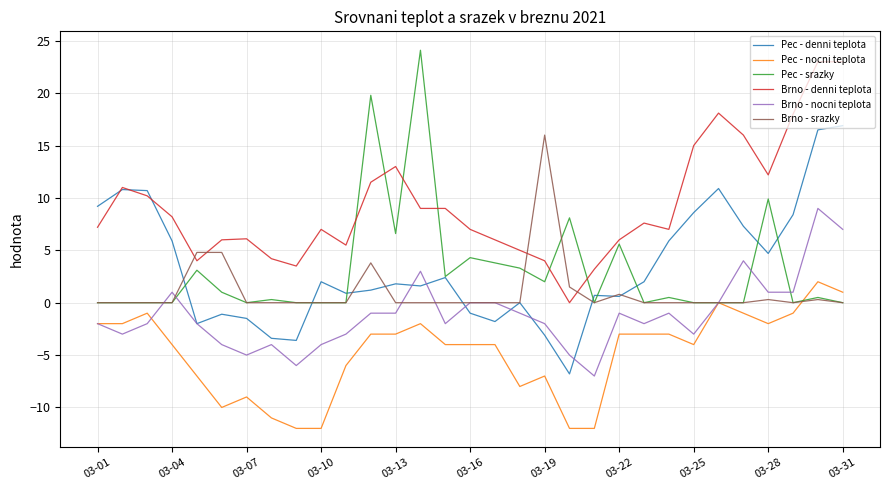

Which series has the largest total across all categories?

Brno - denni teplota